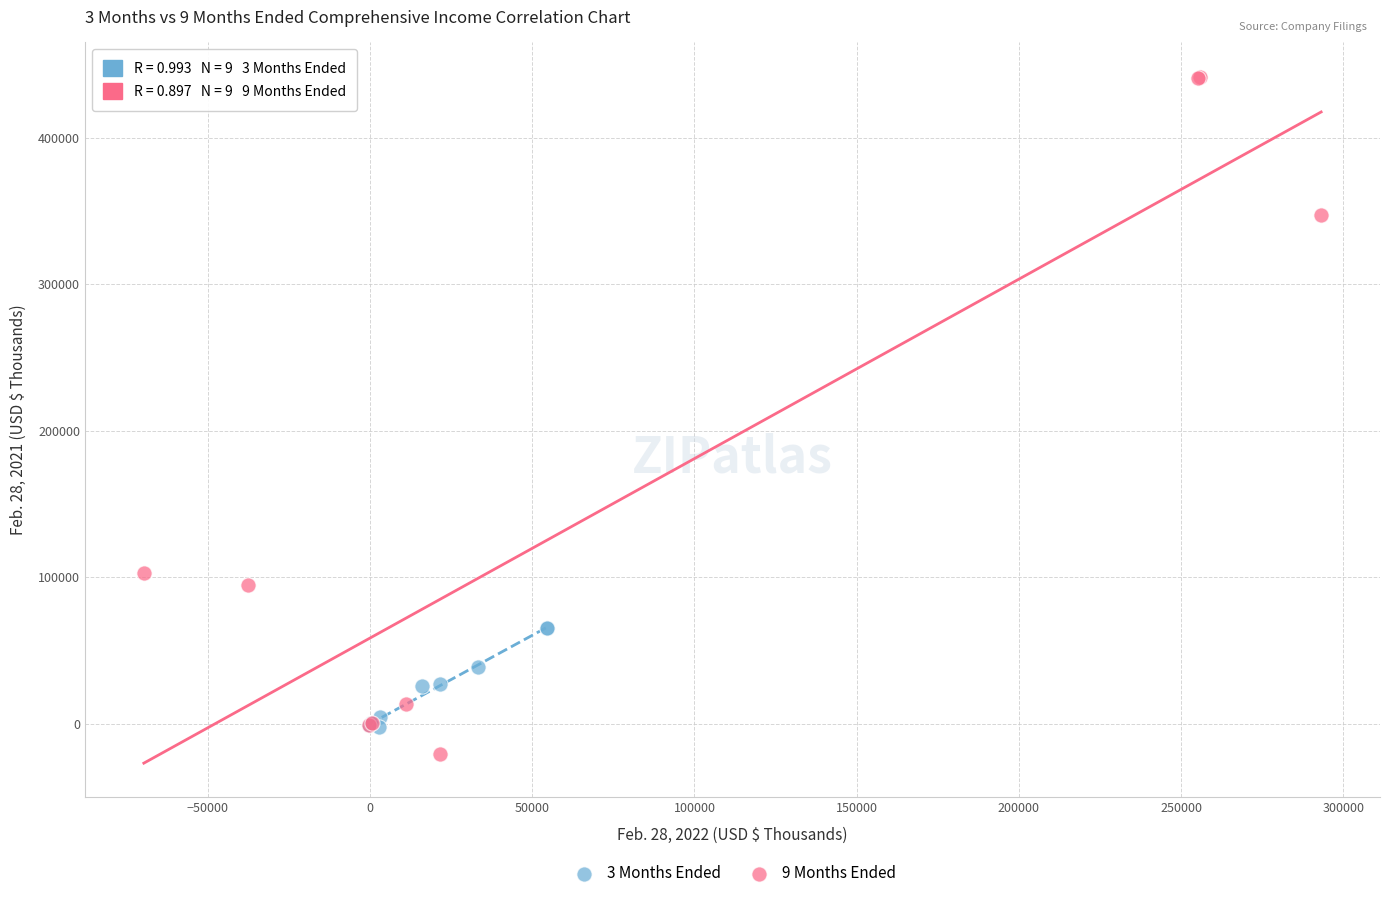

Which series contains the lowest Y value?

9 Months Ended